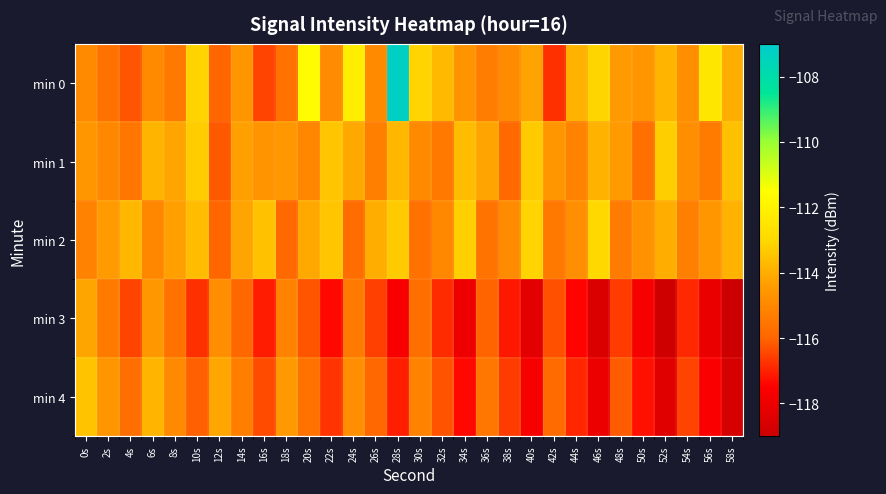

Which series has the largest total across all categories?

min 0